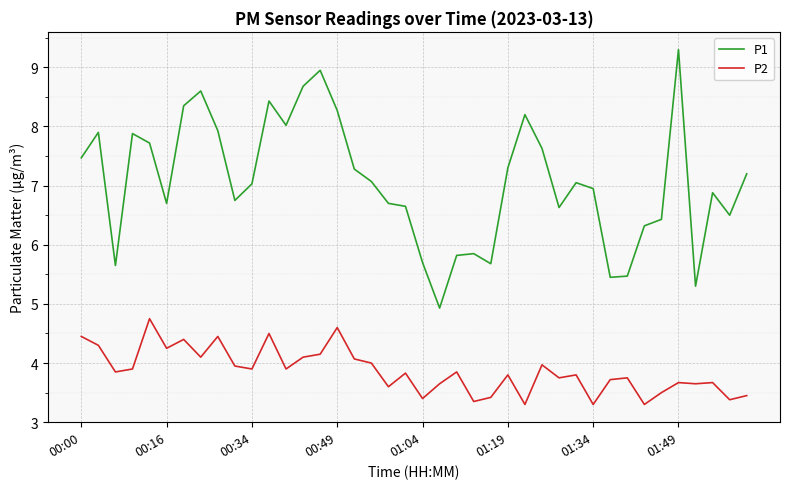

True or false: P1 and P2 intersect in this chart.

False